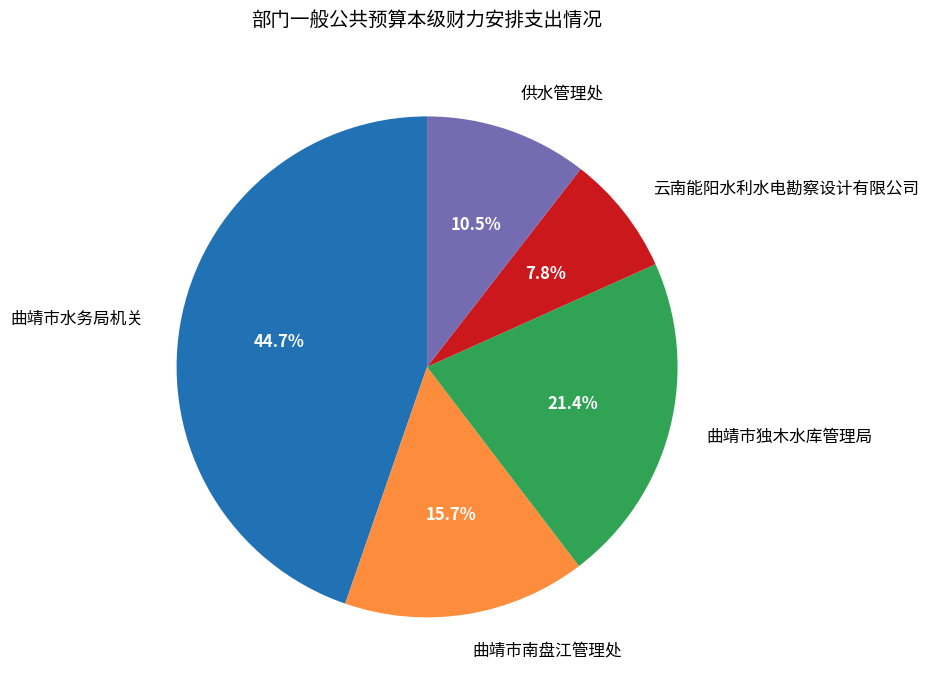

Between 供水管理处 and 曲靖市南盘江管理处, which is larger?

曲靖市南盘江管理处